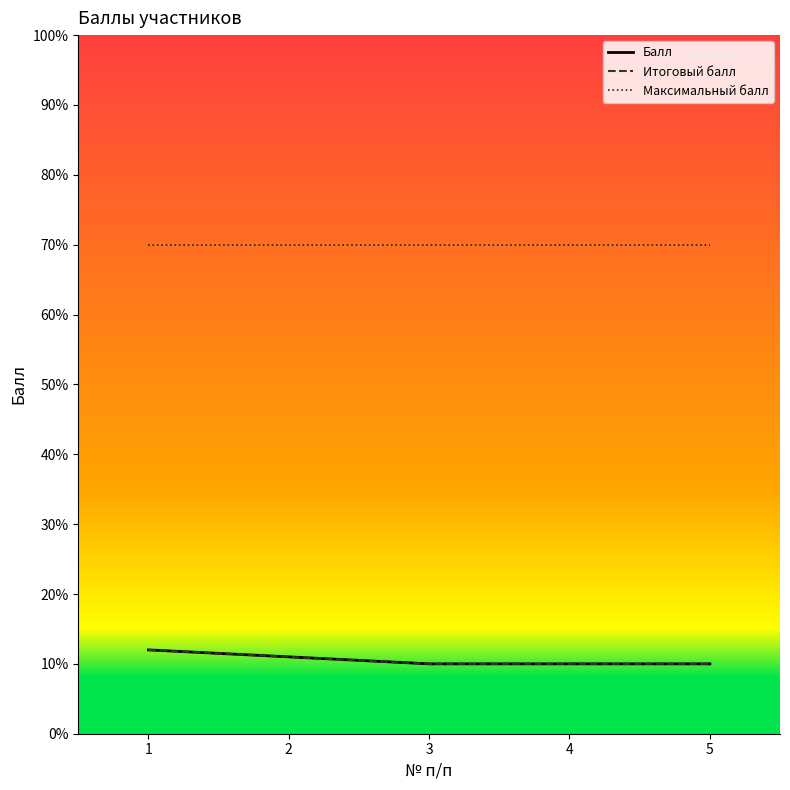

Does the chart display data point markers on the line(s)?

No